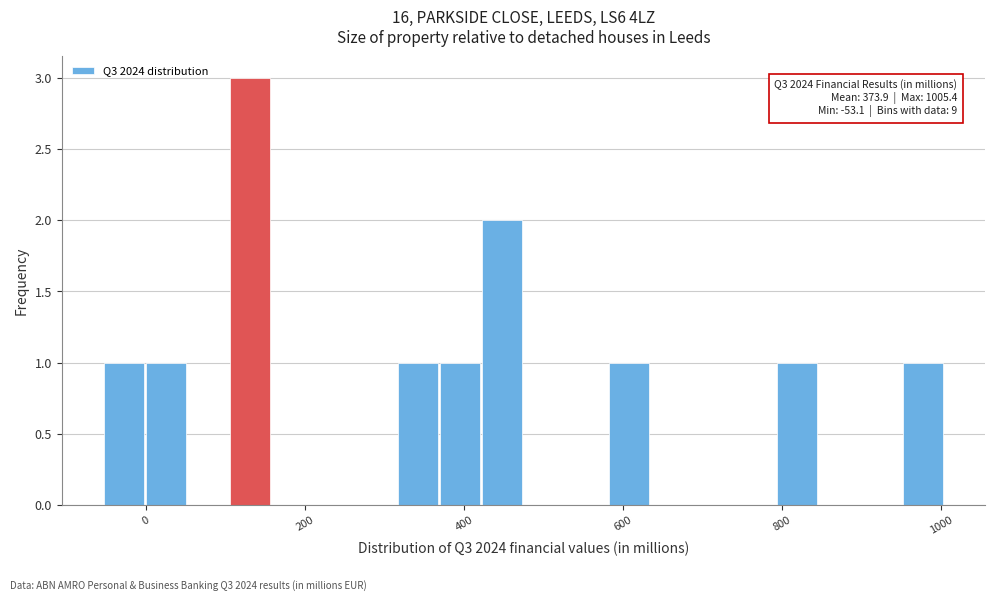

Read against the x-axis, roughly where is the centre of the tallest bar?

140